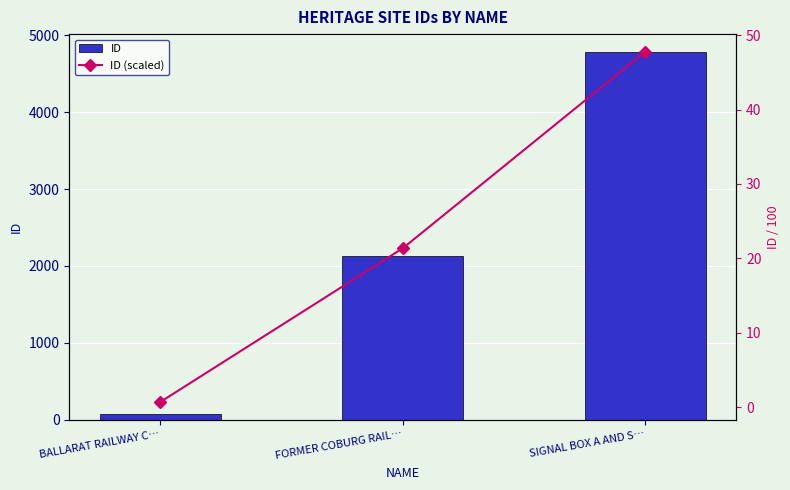

Which label corresponds to the smallest value in the chart?

BALLARAT RAILWAY C…